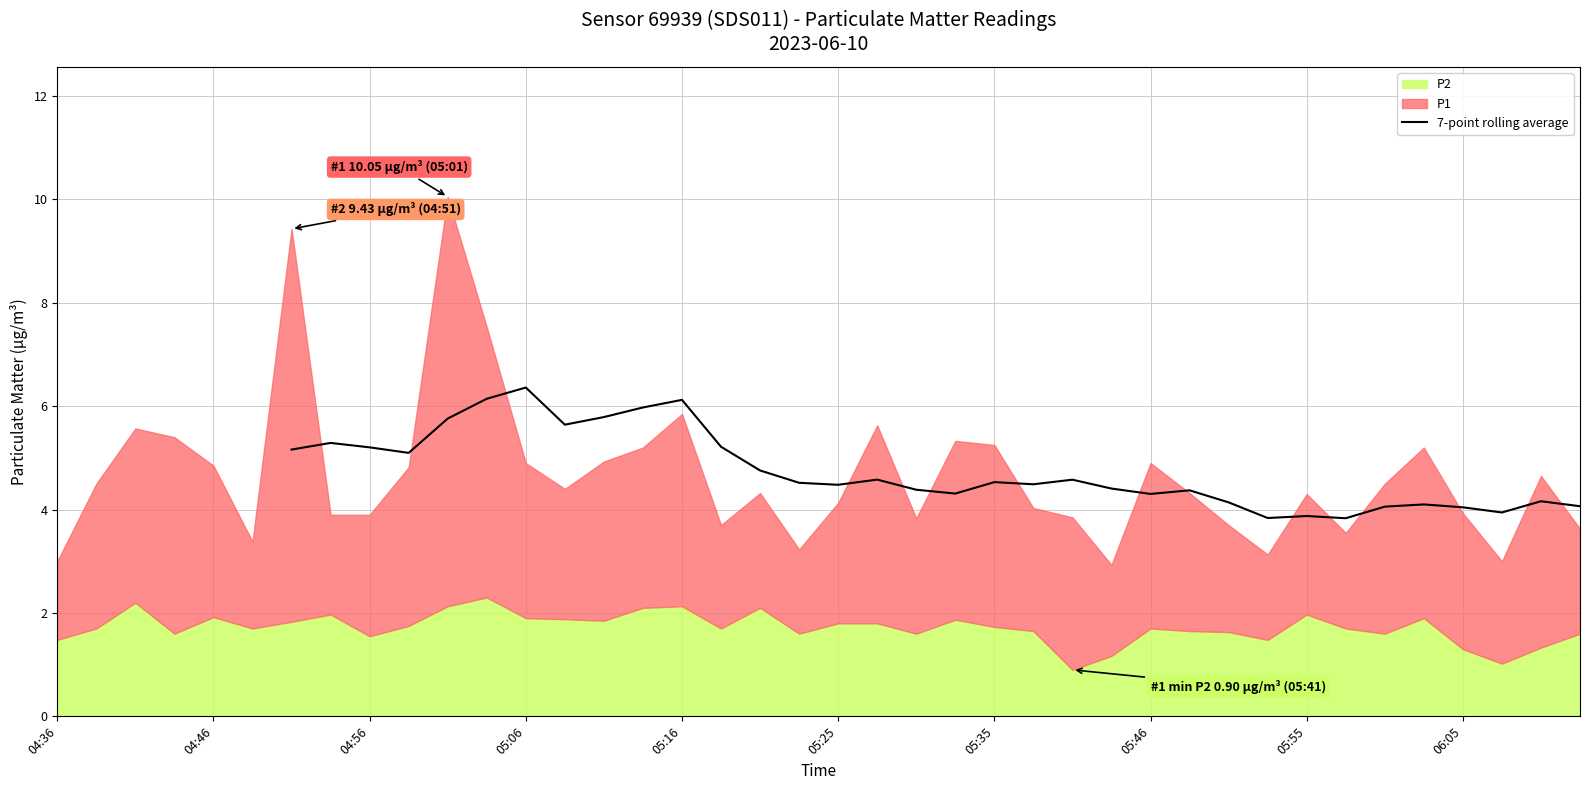

How many lines are shown in the chart?

1